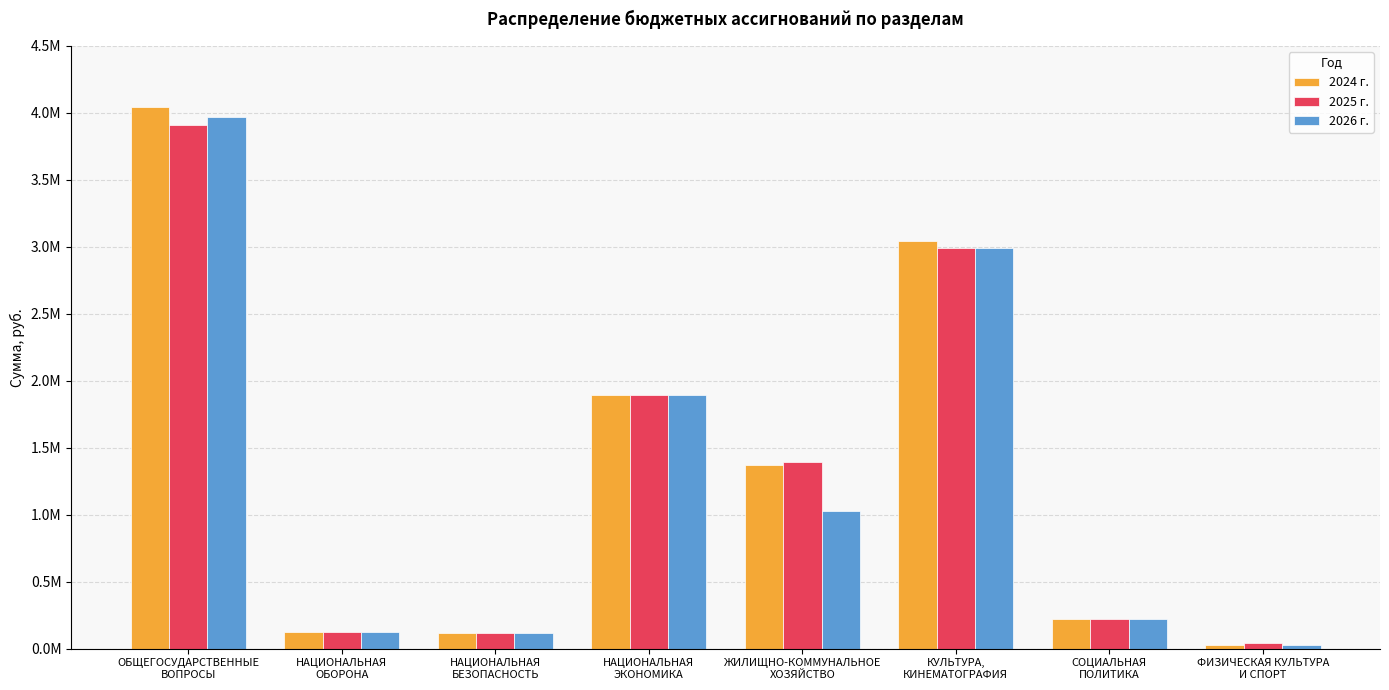

Reading left to right, extract all data points from this chart.

2024 г.: ОБЩЕГОСУДАРСТВЕННЫЕ
ВОПРОСЫ=4046381.9	НАЦИОНАЛЬНАЯ
ОБОРОНА=120600.0	НАЦИОНАЛЬНАЯ
БЕЗОПАСНОСТЬ=114000.0	НАЦИОНАЛЬНАЯ
ЭКОНОМИКА=1893963.7	ЖИЛИЩНО-КОММУНАЛЬНОЕ
ХОЗЯЙСТВО=1368856.3	КУЛЬТУРА,
КИНЕМАТОГРАФИЯ=3044774.0	СОЦИАЛЬНАЯ
ПОЛИТИКА=219520.0	ФИЗИЧЕСКАЯ КУЛЬТУРА
И СПОРТ=24000.0
2025 г.: ОБЩЕГОСУДАРСТВЕННЫЕ
ВОПРОСЫ=3909035.6	НАЦИОНАЛЬНАЯ
ОБОРОНА=124800.0	НАЦИОНАЛЬНАЯ
БЕЗОПАСНОСТЬ=114000.0	НАЦИОНАЛЬНАЯ
ЭКОНОМИКА=1893963.7	ЖИЛИЩНО-КОММУНАЛЬНОЕ
ХОЗЯЙСТВО=1394597.5	КУЛЬТУРА,
КИНЕМАТОГРАФИЯ=2995166.8	СОЦИАЛЬНАЯ
ПОЛИТИКА=219520.0	ФИЗИЧЕСКАЯ КУЛЬТУРА
И СПОРТ=40000.0
2026 г.: ОБЩЕГОСУДАРСТВЕННЫЕ
ВОПРОСЫ=3970218.6	НАЦИОНАЛЬНАЯ
ОБОРОНА=124800.0	НАЦИОНАЛЬНАЯ
БЕЗОПАСНОСТЬ=114000.0	НАЦИОНАЛЬНАЯ
ЭКОНОМИКА=1893963.7	ЖИЛИЩНО-КОММУНАЛЬНОЕ
ХОЗЯЙСТВО=1025211.6	КУЛЬТУРА,
КИНЕМАТОГРАФИЯ=2995312.8	СОЦИАЛЬНАЯ
ПОЛИТИКА=219520.0	ФИЗИЧЕСКАЯ КУЛЬТУРА
И СПОРТ=30000.0